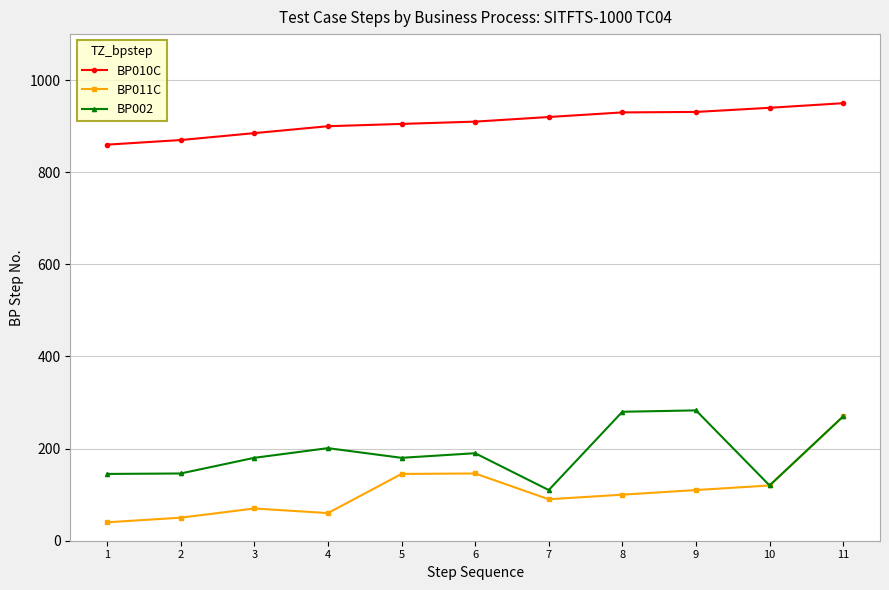

At which label does BP010C reach its minimum?

1